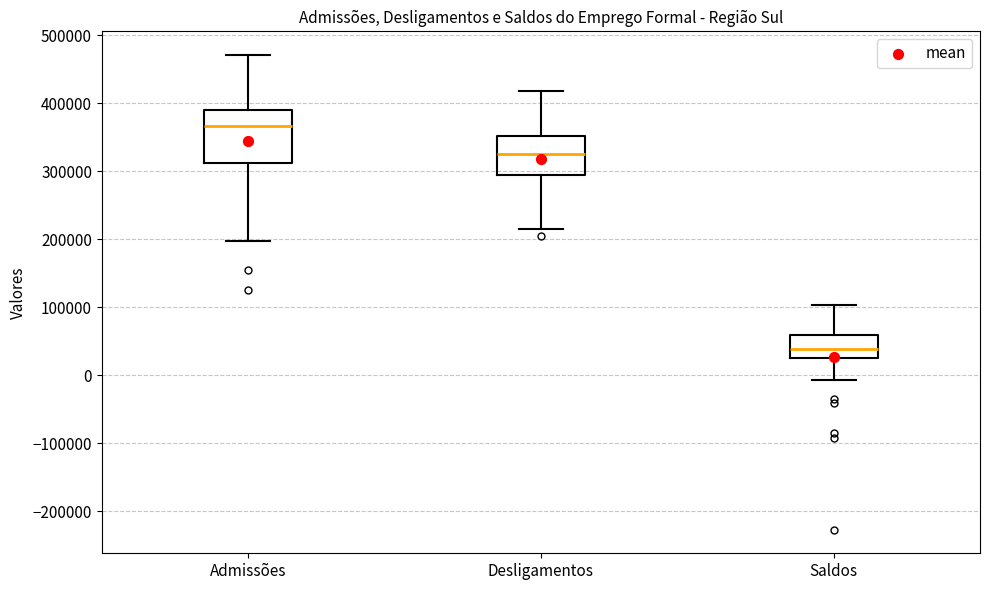

Reading left to right, read every box against the y-axis: the position of its median line, the range the box covers, and the ends of its whiskers. The values are not printed on the chart, so give them approximately, as read against the axis.

Admissões: median 370000, box 310000 to 390000, whiskers 200000 to 470000
Desligamentos: median 330000, box 290000 to 350000, whiskers 220000 to 420000
Saldos: median 40000, box 20000 to 60000, whiskers -10000 to 100000